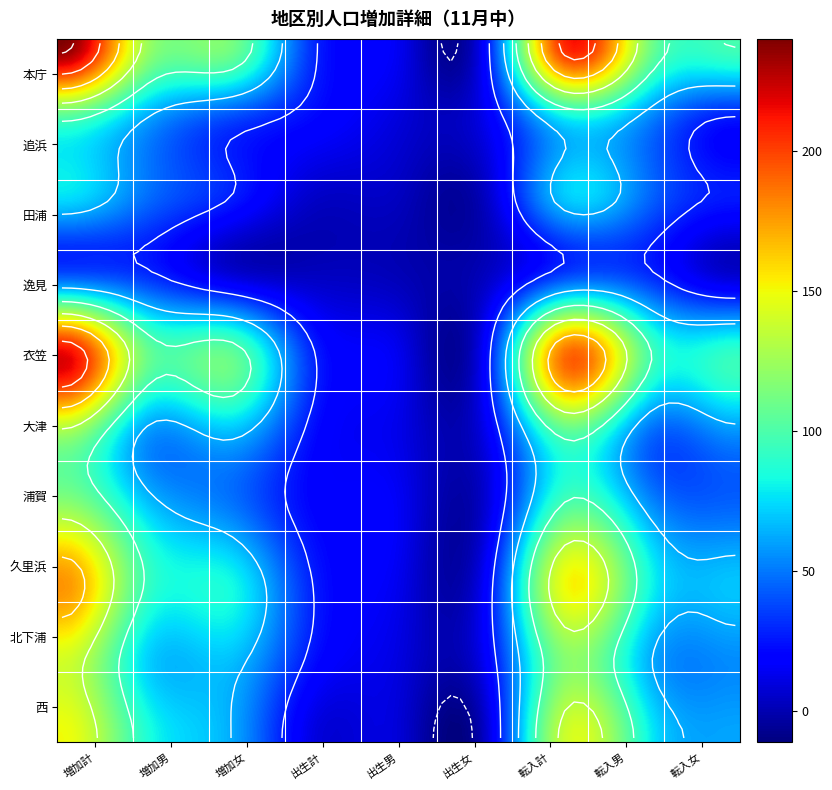

What is the lowest value of the 大津 series?

11